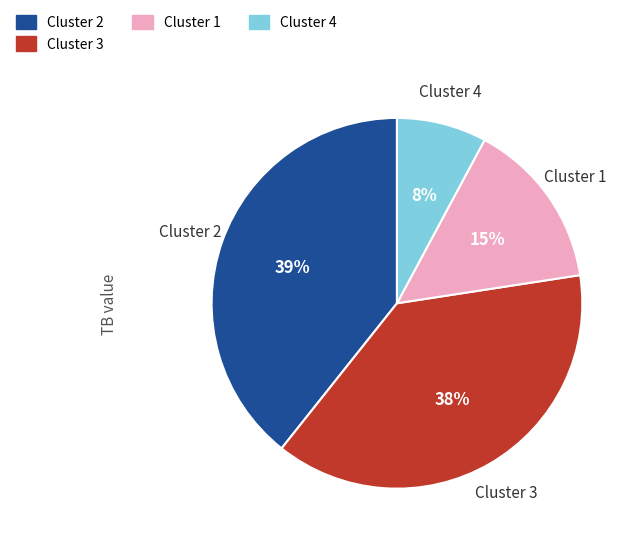

Rank the categories by value from highest to lowest.

Cluster 2, Cluster 3, Cluster 1, Cluster 4